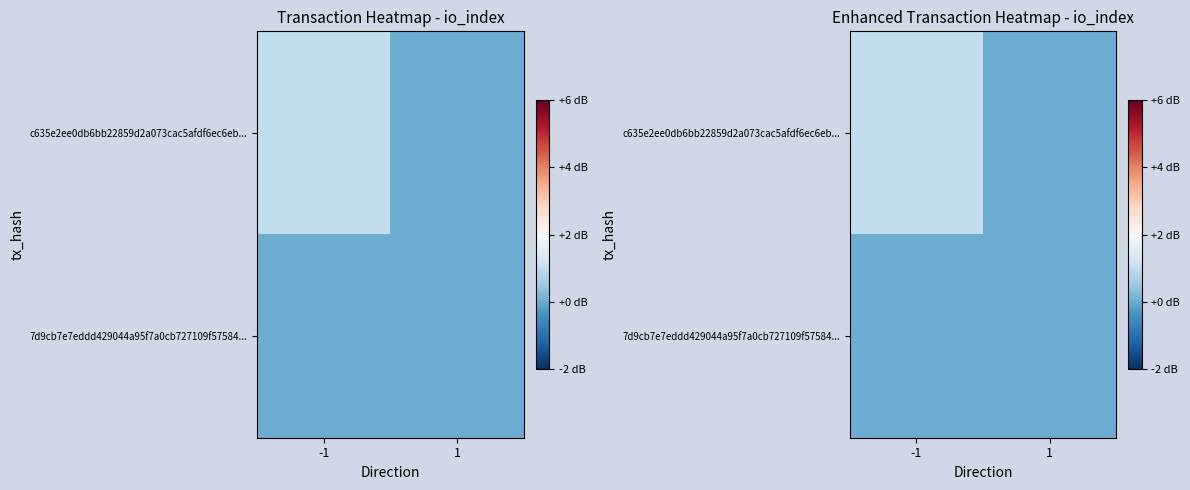

Rank the series at -1 from highest to lowest value.

c635e2ee0db6bb22859d2a073cac5afdf6ec6eb..., 7d9cb7e7eddd429044a95f7a0cb727109f57584...